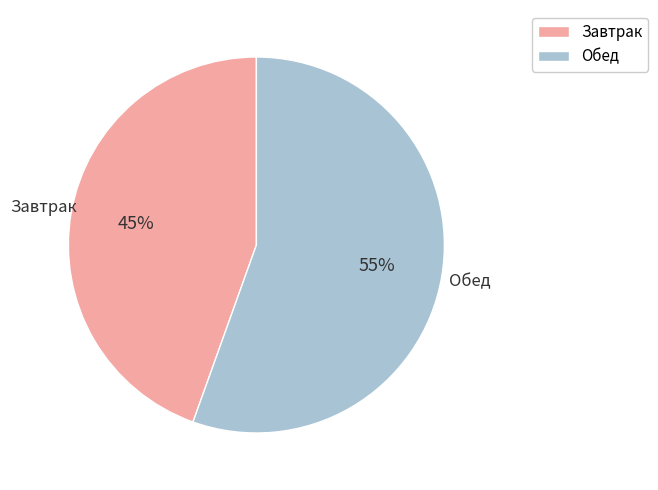

Is Завтрак the majority of the pie?

No